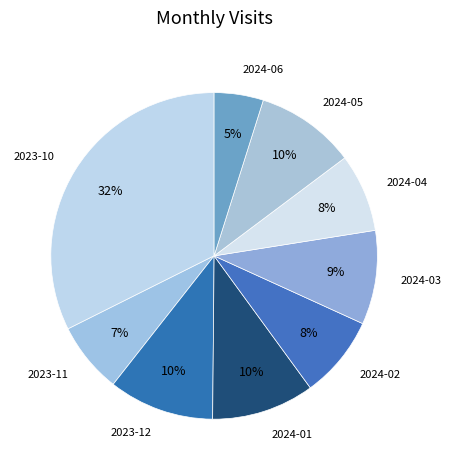

To the nearest percent, what is the average slice percentage?

11%